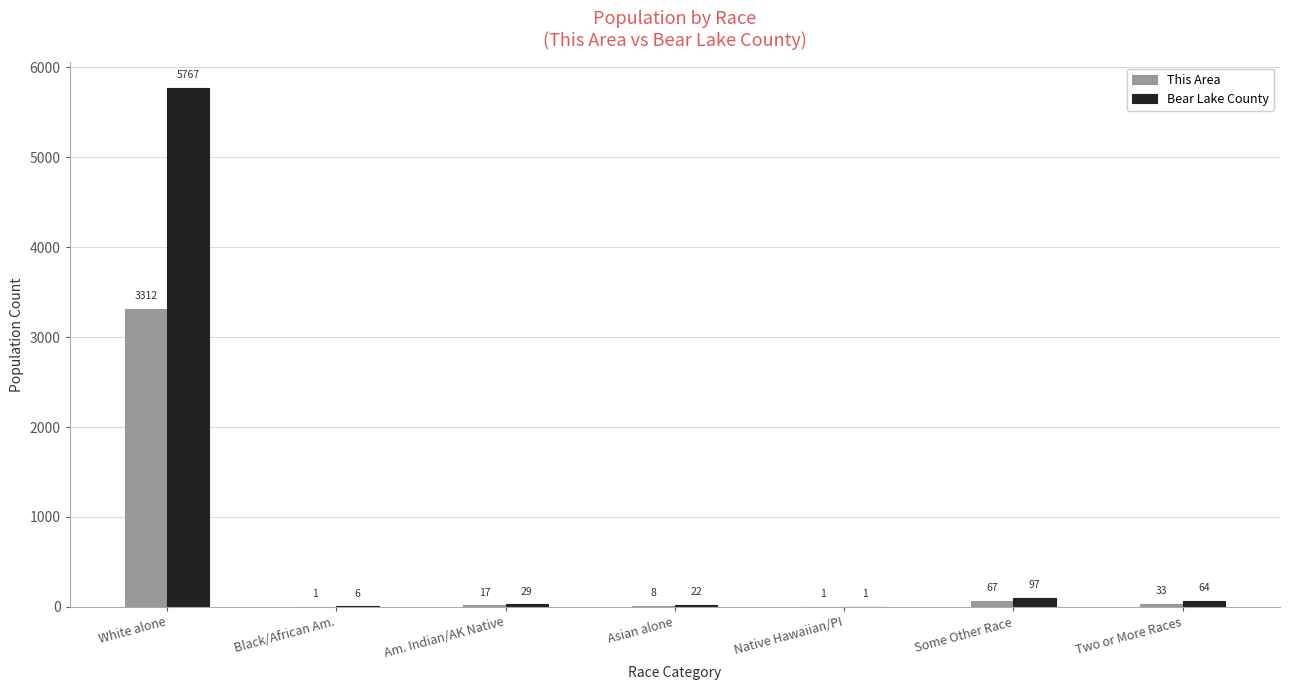

At which label is This Area closest to 1656?

Some Other Race